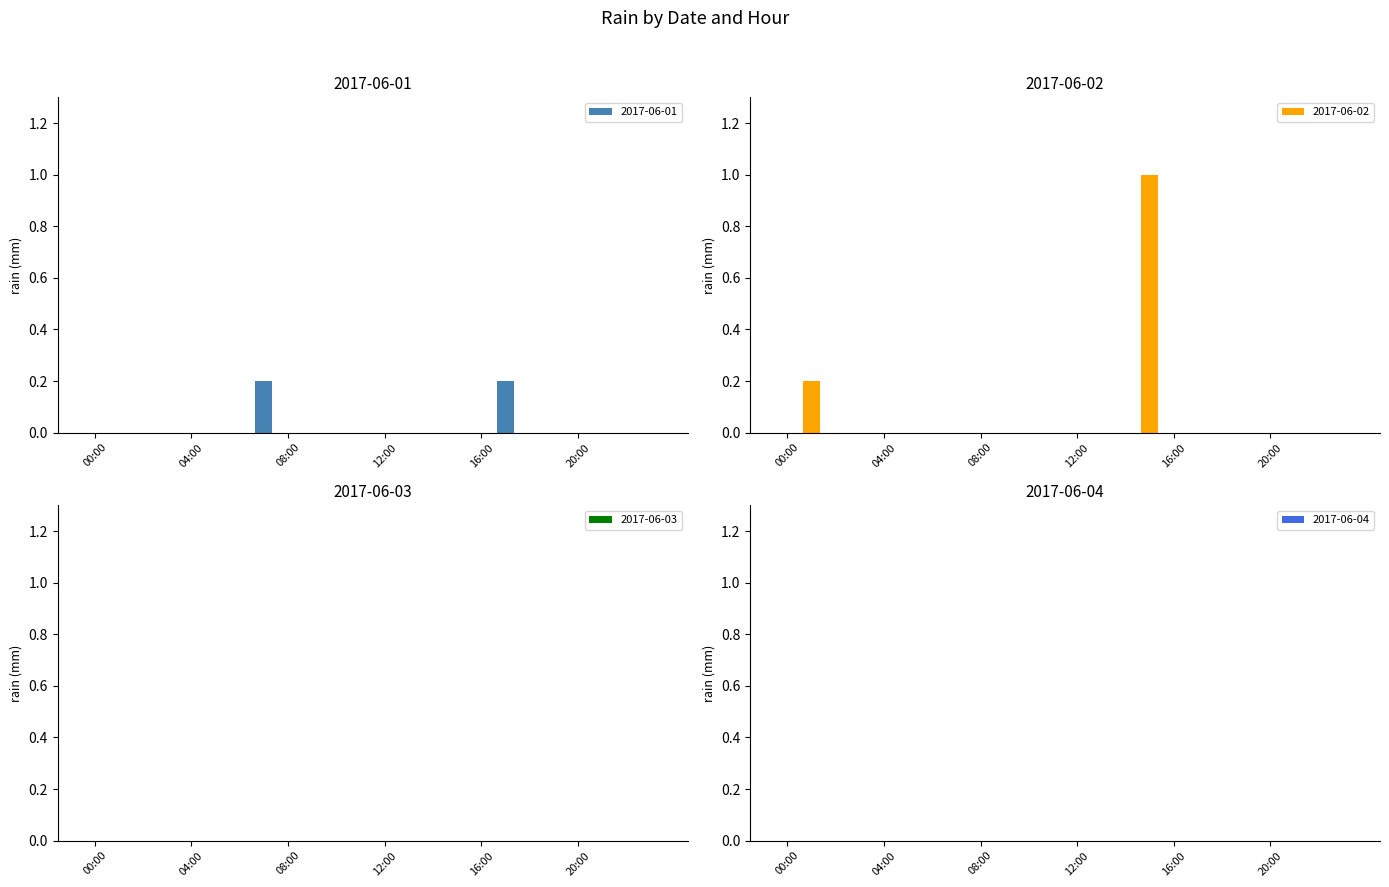

Reading right to left, what are all the values shown in this chart?

2017-06-01: 0.0	0.0	0.0	0.0	0.0	0.0	0.2	0.0	0.0	0.0	0.0	0.0	0.0	0.0	0.0	0.0	0.2	0.0	0.0	0.0	0.0	0.0	0.0	0.0
2017-06-02: 0.0	0.0	0.0	0.0	0.0	0.0	0.0	0.0	1.0	0.0	0.0	0.0	0.0	0.0	0.0	0.0	0.0	0.0	0.0	0.0	0.0	0.0	0.2	0.0